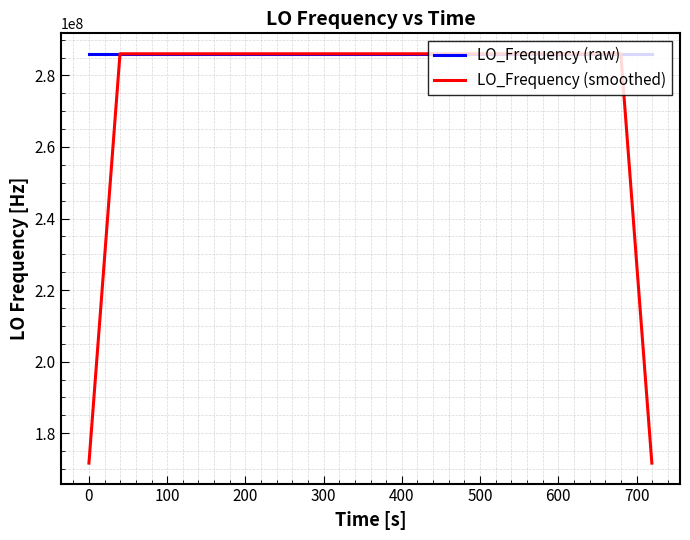

What is the lowest value of the LO_Frequency (raw) series?

286046998.1